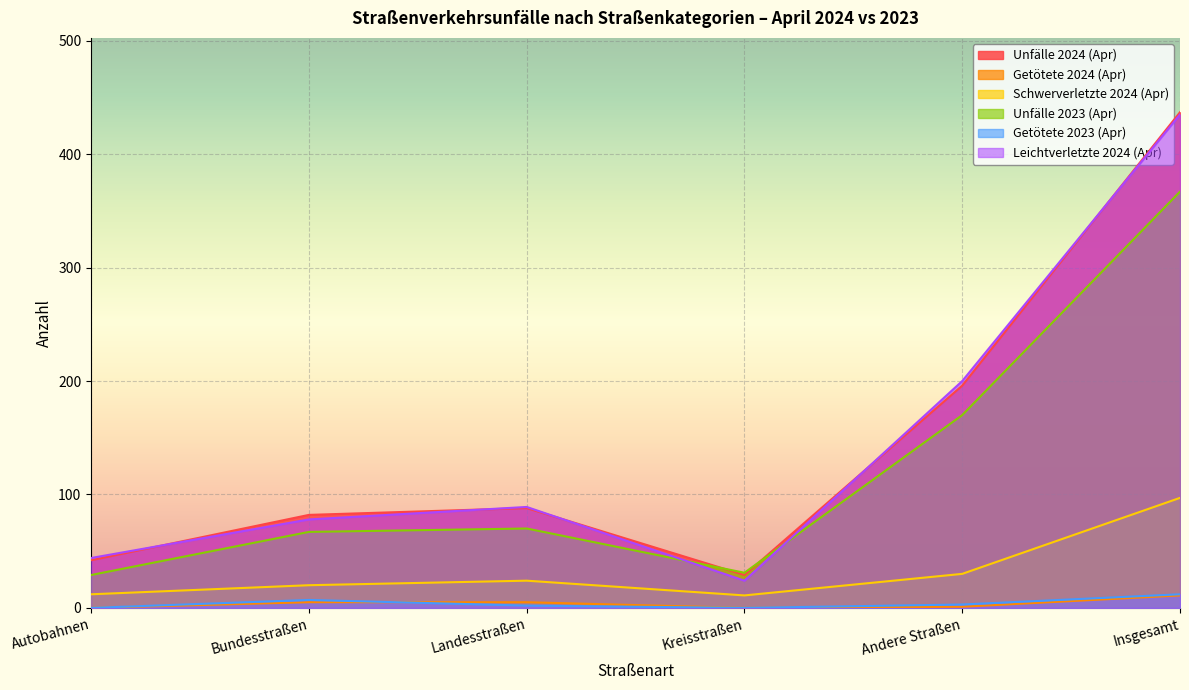

At which label is Getötete 2023 (Apr) closest to 6?

Bundesstraßen